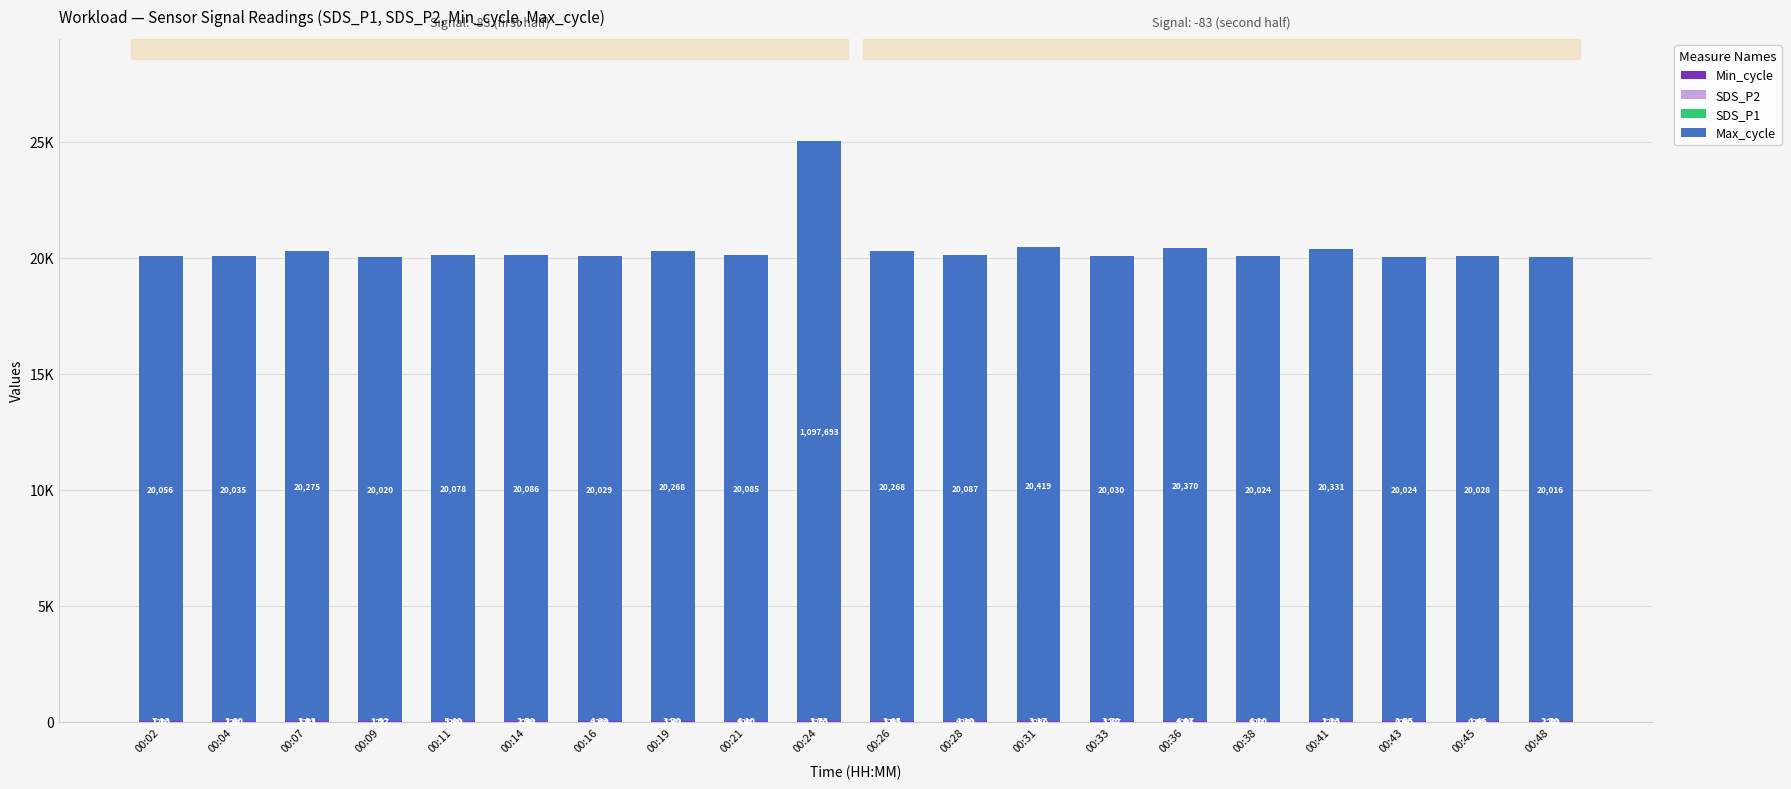

Are the bars grouped side by side (vs. stacked)?

No